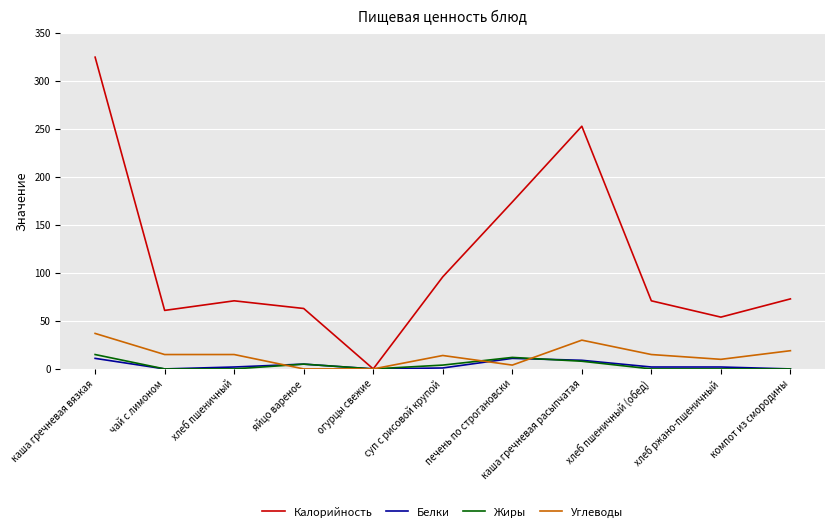

What is the approximate value of Углеводы at хлеб ржано-пшеничный, to the nearest 10?

10